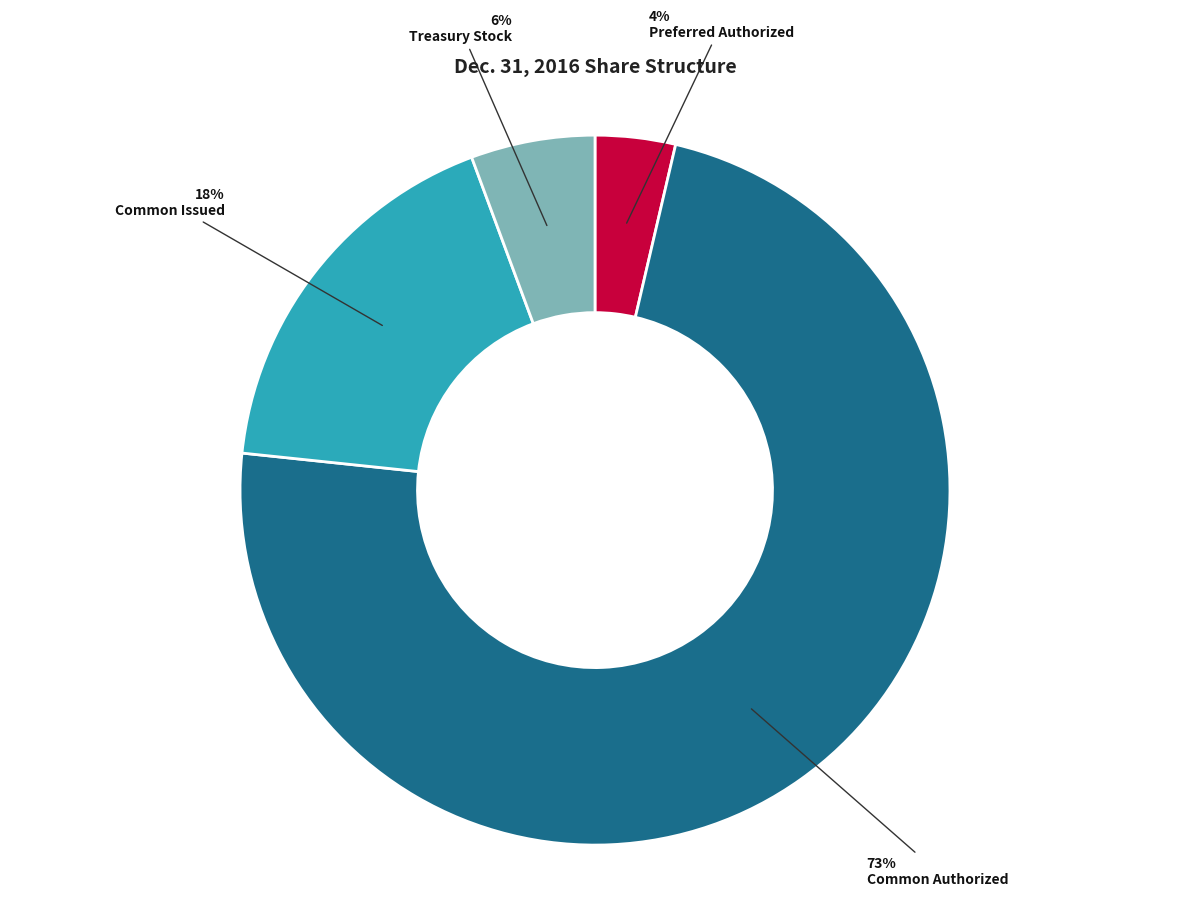

Is there any slice that represents more than half of the pie?

Yes